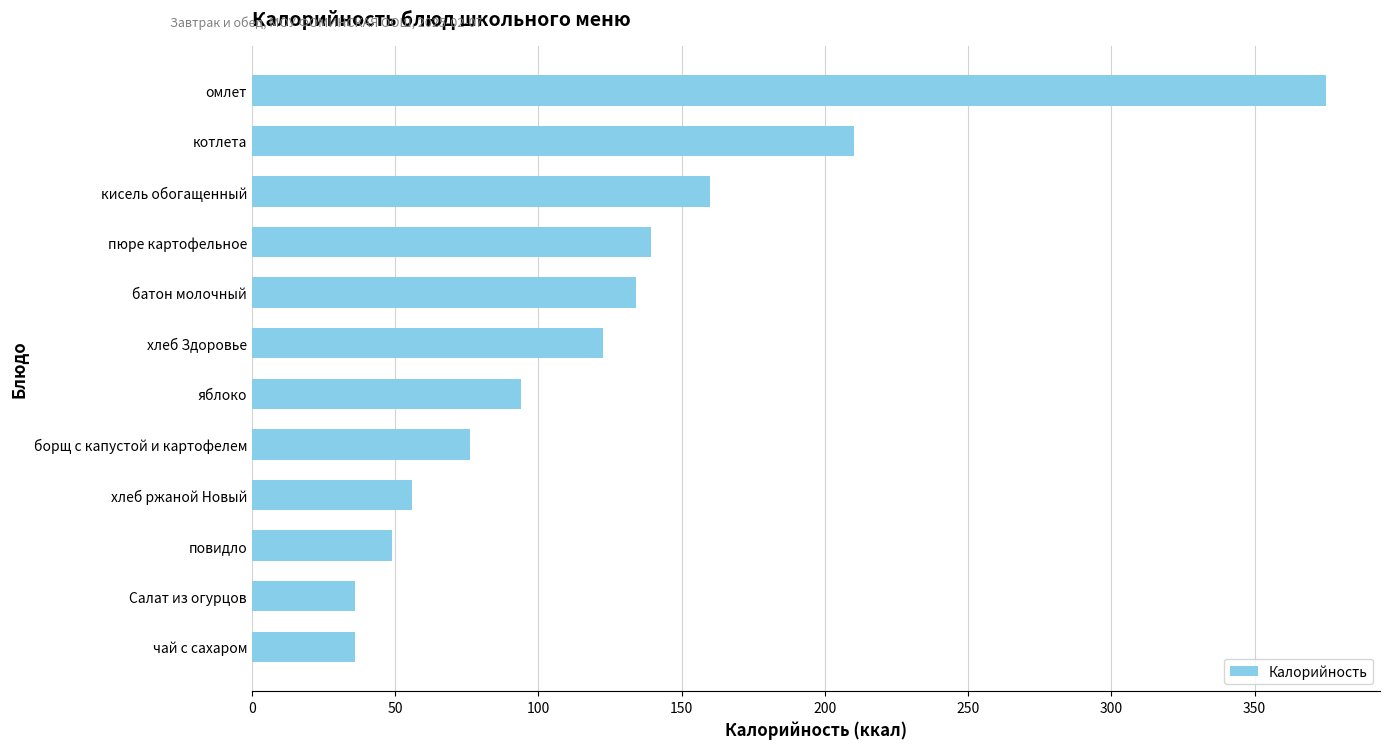

How many values are below 122?

6